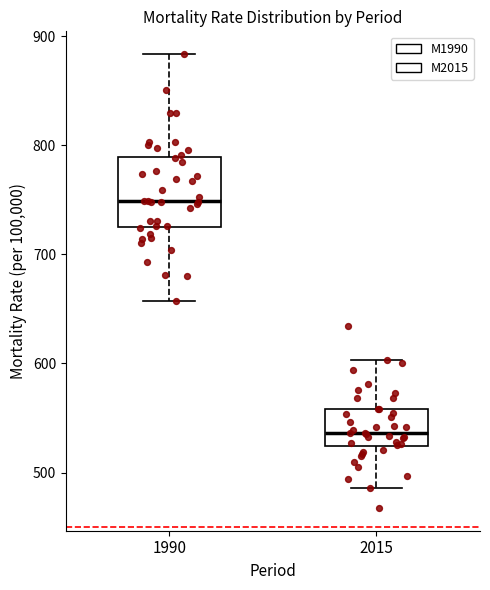

Reading left to right, read every box against the y-axis: the position of its median line, the range the box covers, and the ends of its whiskers. The values are not printed on the chart, so give them approximately, as read against the axis.

1990: median 750, box 730 to 790, whiskers 660 to 880
2015: median 540, box 520 to 560, whiskers 490 to 600